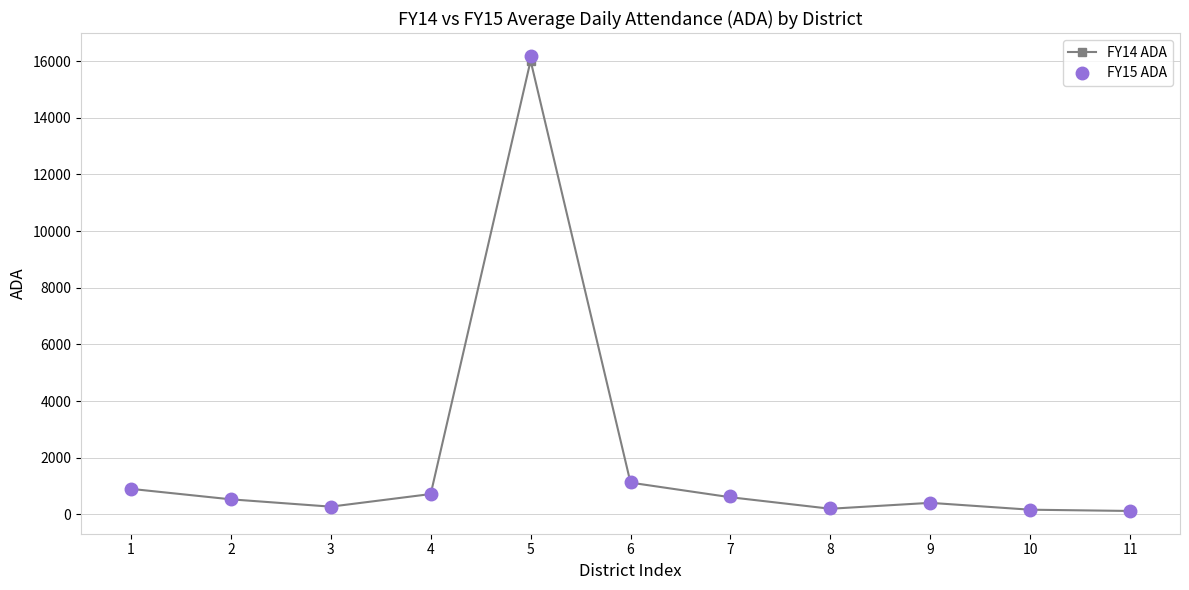

What is the value of the FY14 ADA point at the 7th from the left?

608.0